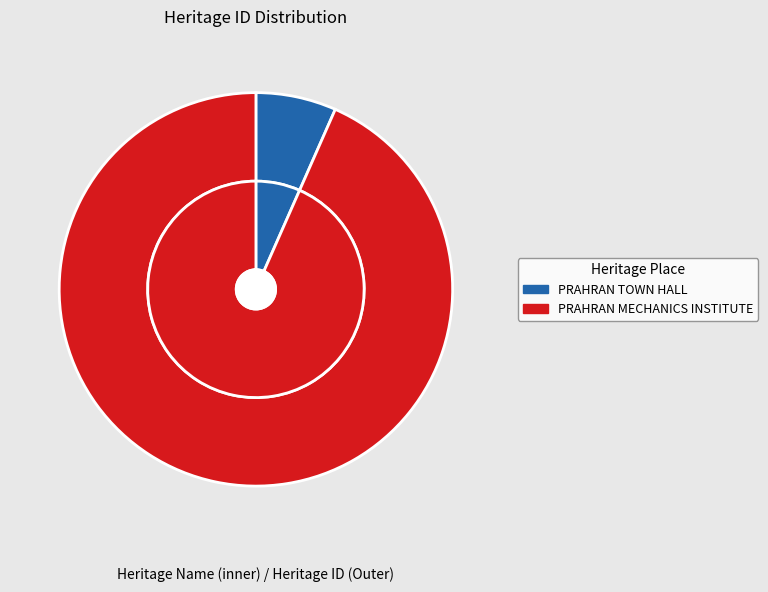

To the nearest percent, what percentage of the pie is PRAHRAN MECHANICS INSTITUTE?

93%